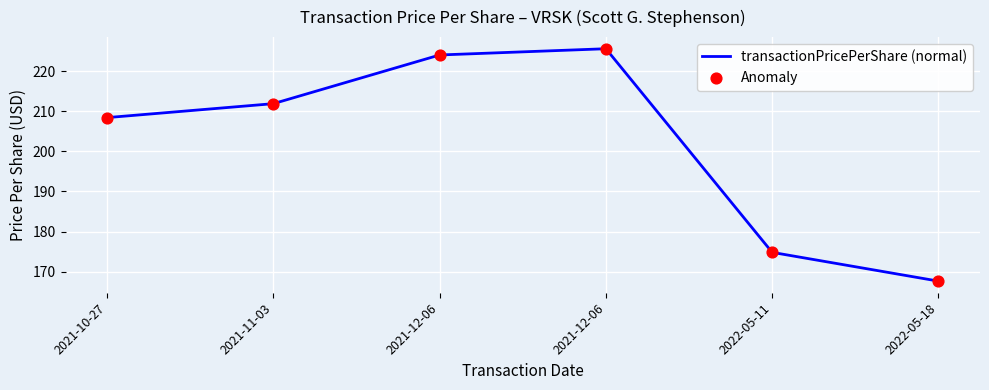

Does the chart have visible grid lines?

Yes